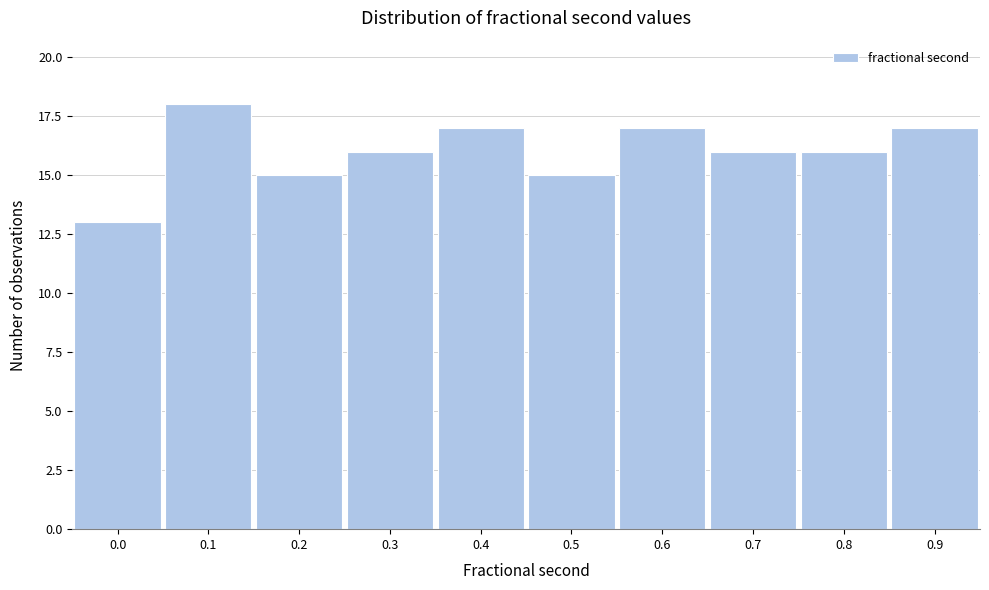

Reading left to right, what are all the values shown in this chart?

0.0=13	0.1=18	0.2=15	0.3=16	0.4=17	0.5=15	0.6=17	0.7=16	0.8=16	0.9=17